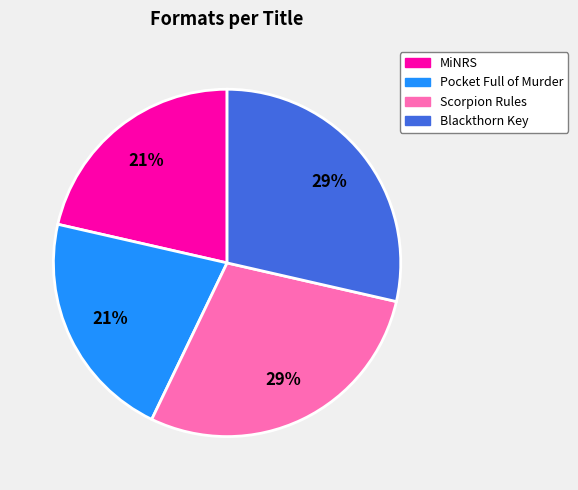

Do Scorpion Rules and Blackthorn Key together represent more than half of the pie?

Yes